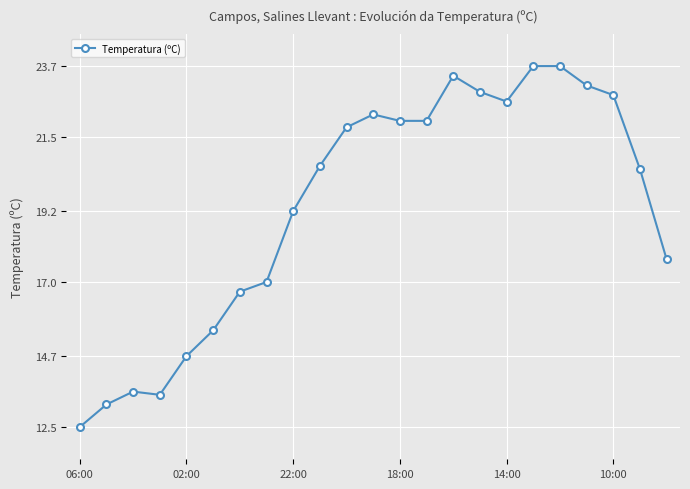

True or false: the data has more than 0 interior local peaks.

True